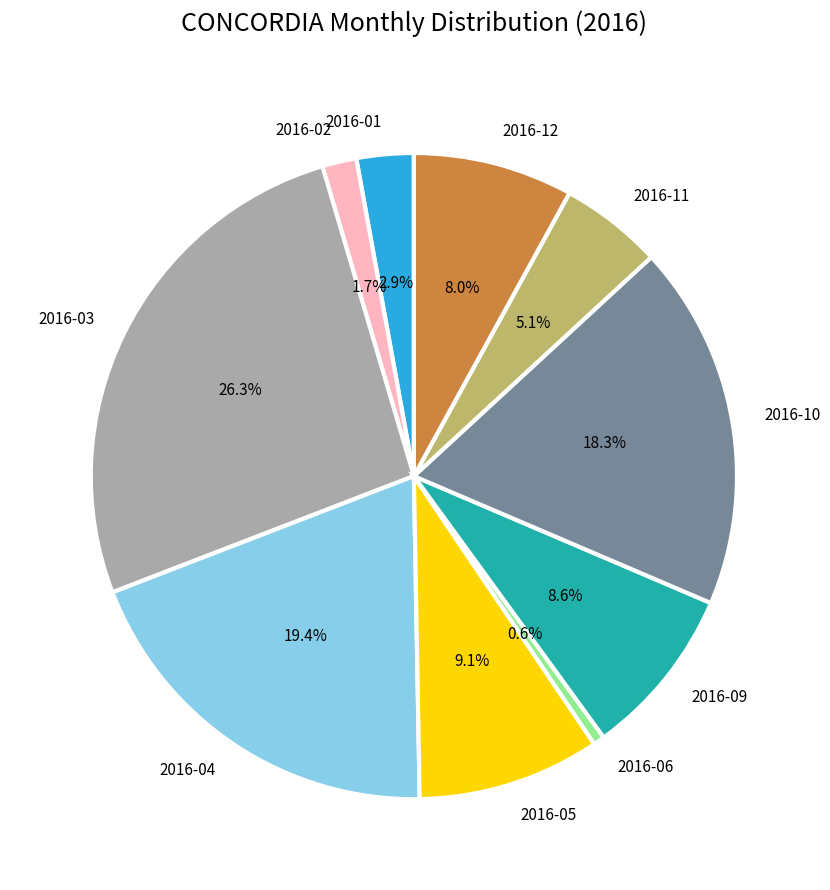

Is there a majority slice in this chart?

No